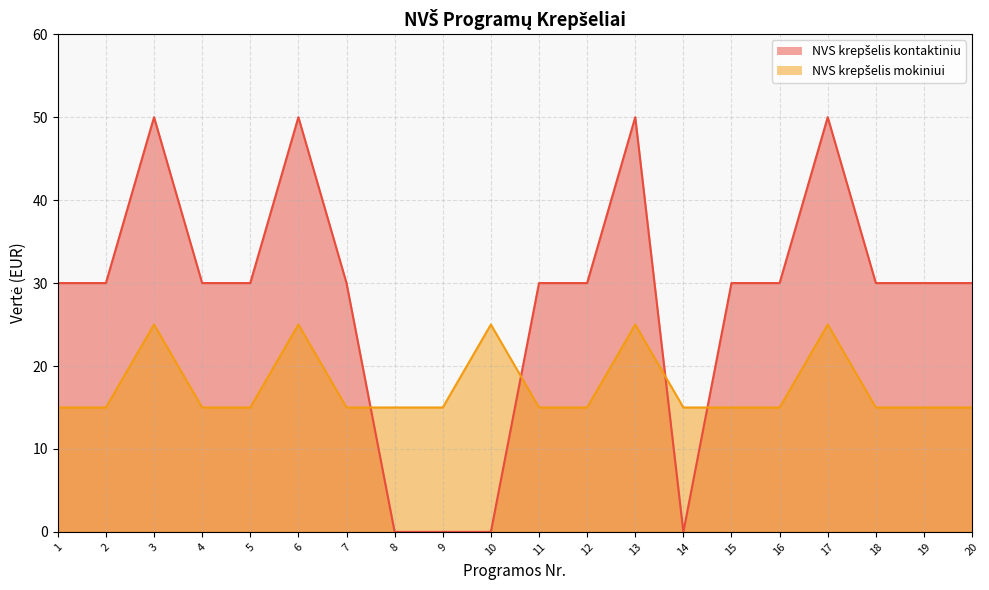

List the labels in order of NVS krepselis mokiniui value, largest first.

3, 6, 10, 13, 17, 1, 2, 4, 5, 7, 8, 9, 11, 12, 14, 15, 16, 18, 19, 20